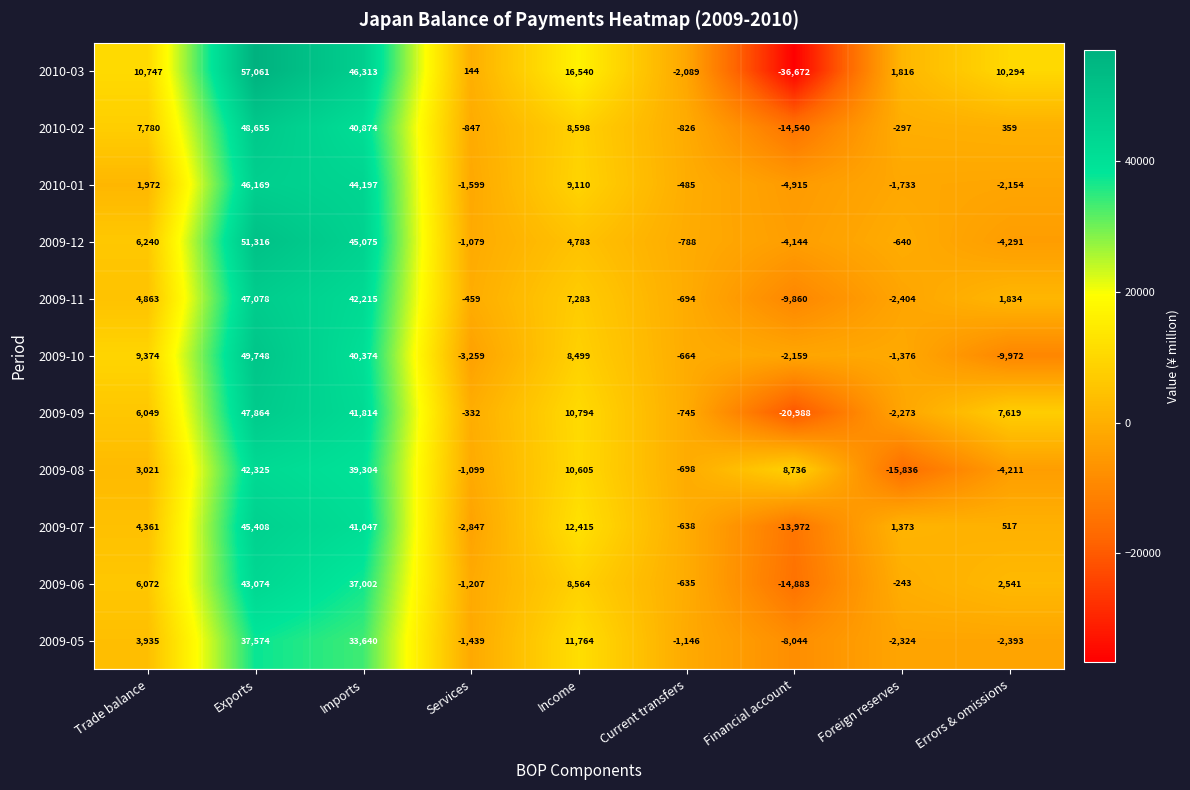

What is the spread (max minus min) of values at Errors & omissions?

20266